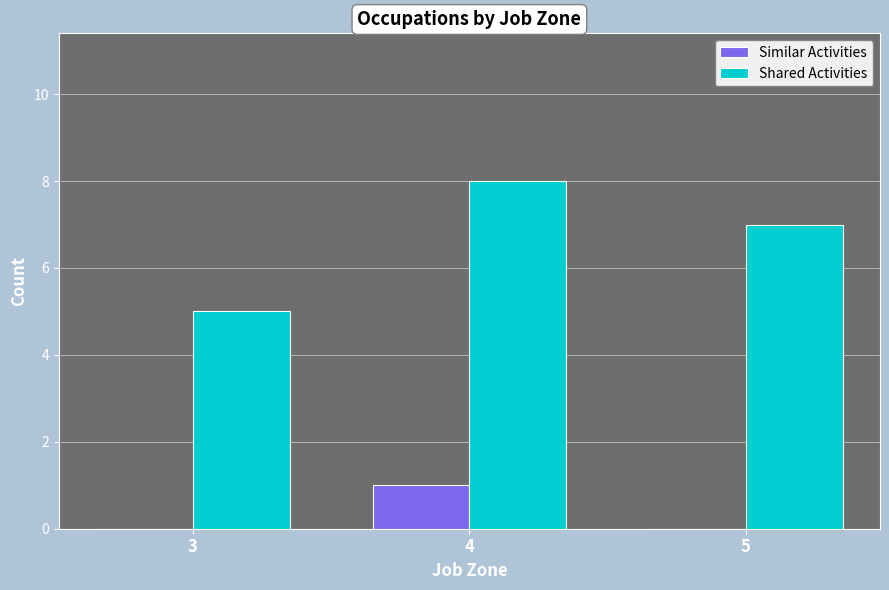

Reading left to right, what are all the values shown in this chart?

Similar Activities: 3=0	4=1	5=0
Shared Activities: 3=5	4=8	5=7